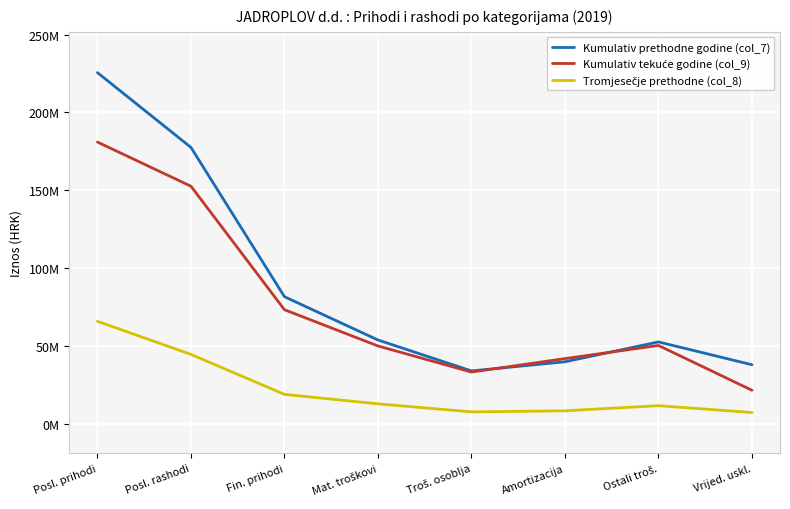

Count the number of data series in this chart.

3